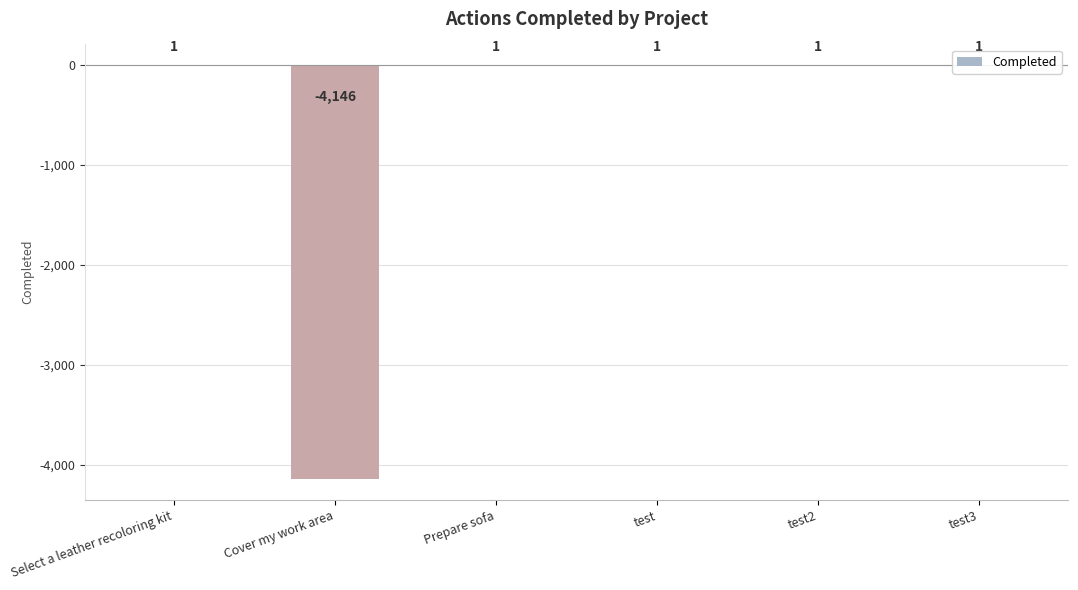

What position from the right is Prepare sofa?

4